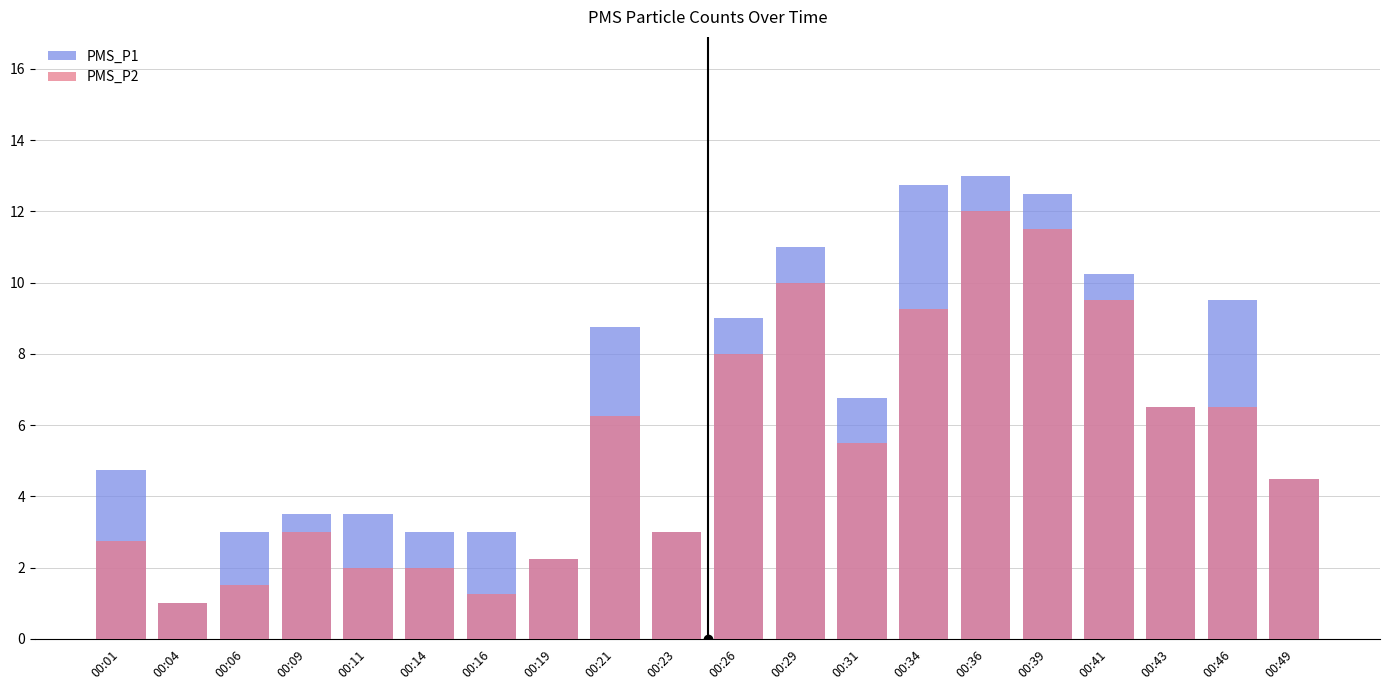

Rank the categories by PMS_P1 value from highest to lowest.

00:36, 00:34, 00:39, 00:29, 00:41, 00:46, 00:26, 00:21, 00:31, 00:43, 00:01, 00:49, 00:09, 00:11, 00:06, 00:14, 00:16, 00:23, 00:19, 00:04